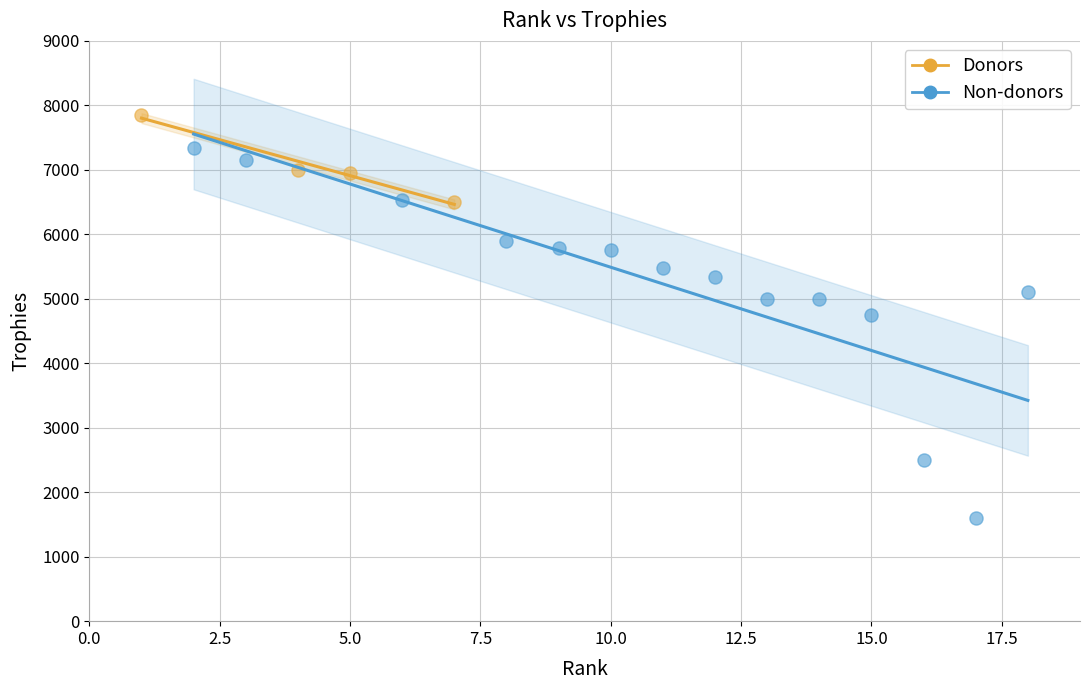

Which series reaches the maximum Y coordinate?

Donors